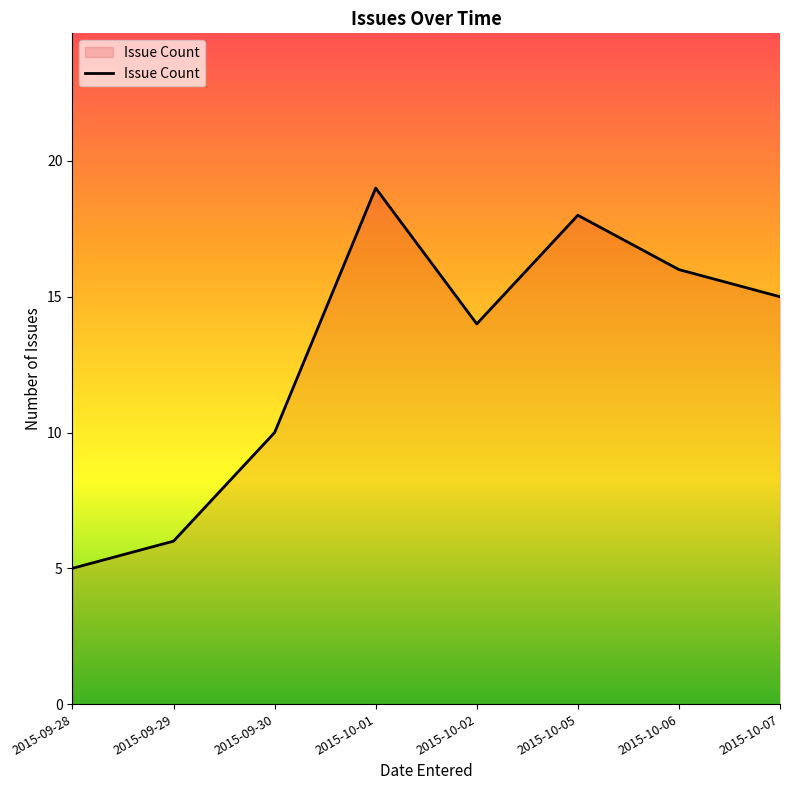

What position from the left is 2015-10-05?

6